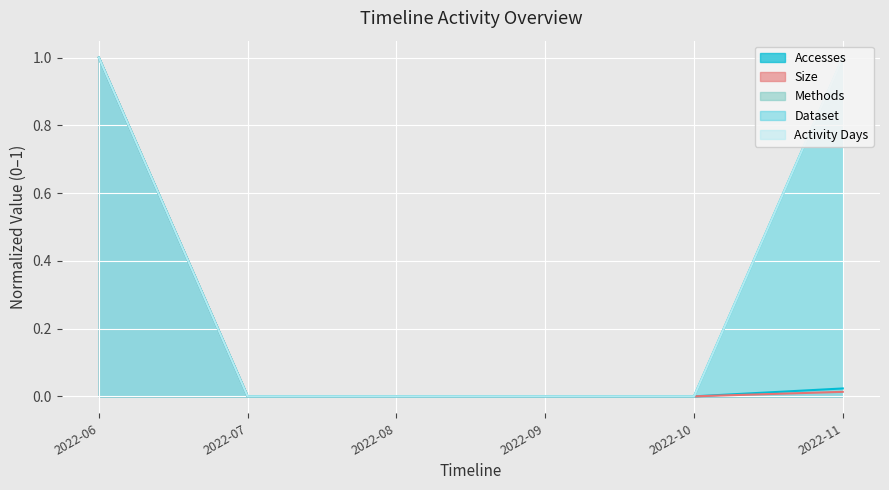

At 2022-07, list the series in order from largest to smallest.

Accesses, Size, Methods, Dataset, Activity Days